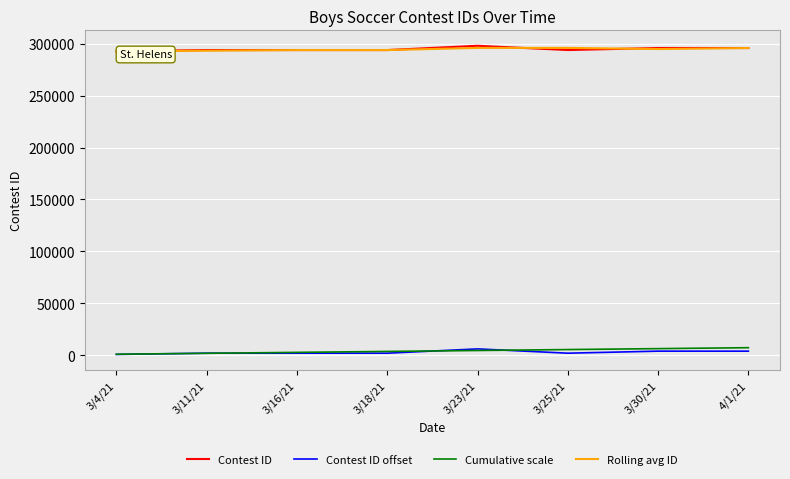

What is the lowest value of the Rolling avg ID series?

292715.0